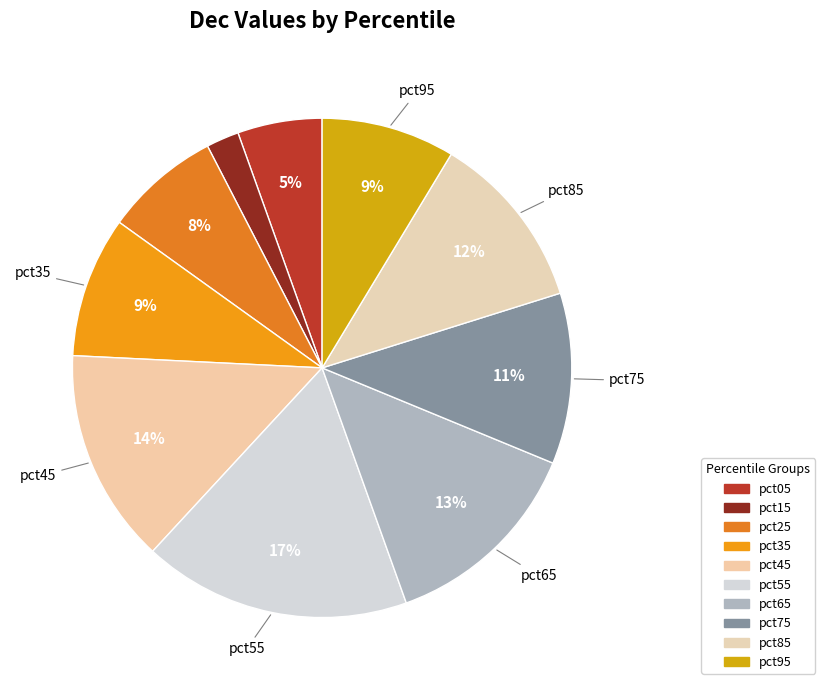

True or false: pct45 accounts for 28% of the total.

False